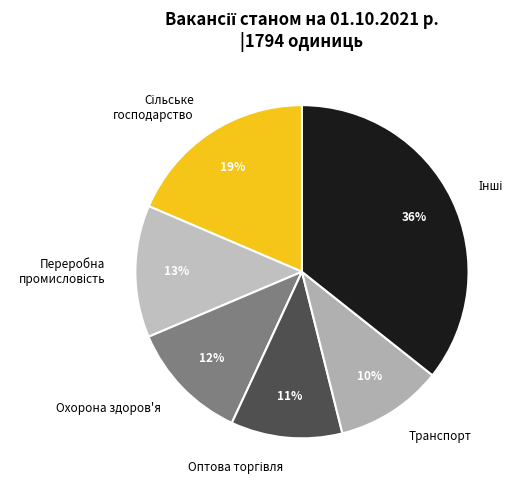

To the nearest percent, what is the average slice percentage?

17%